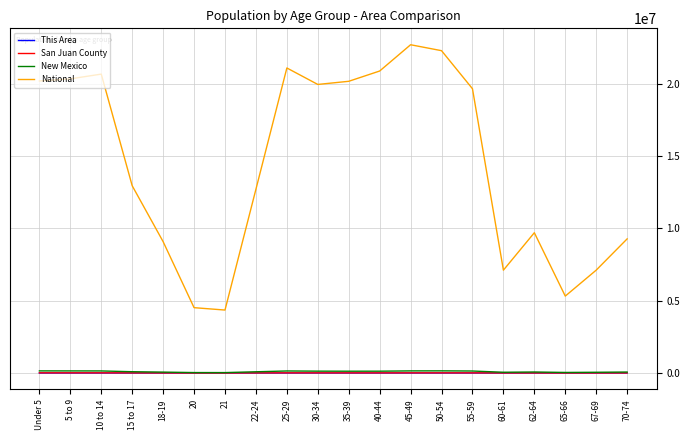

How many lines are shown in the chart?

4